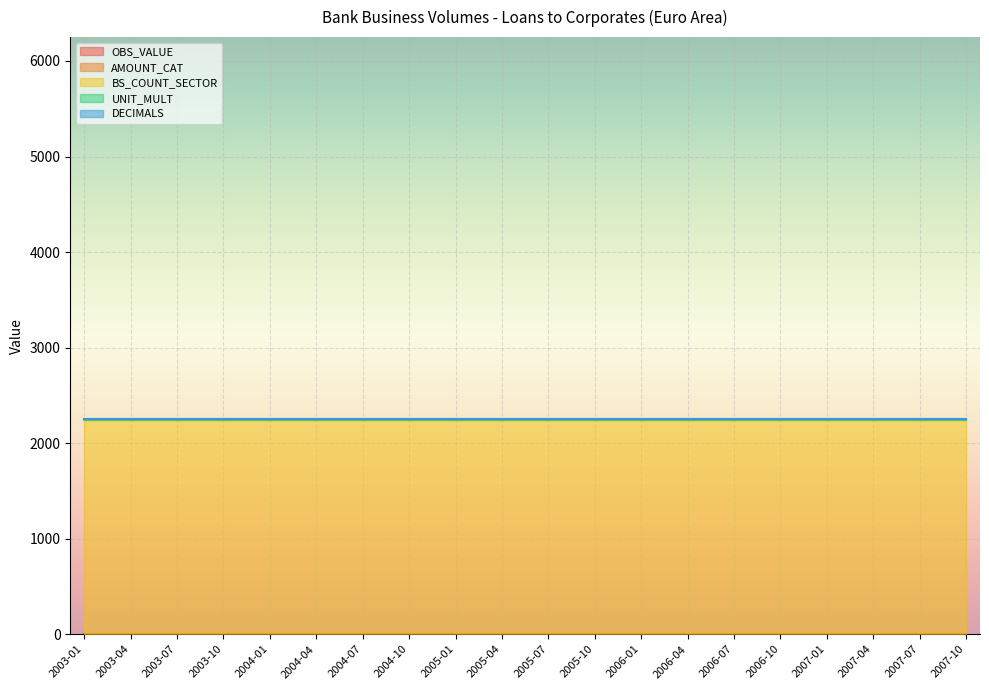

What is the highest value of the OBS_VALUE series?

2